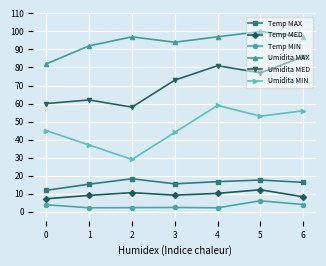

What is the sum of the Temp MIN values at 6 and 1?

6.2